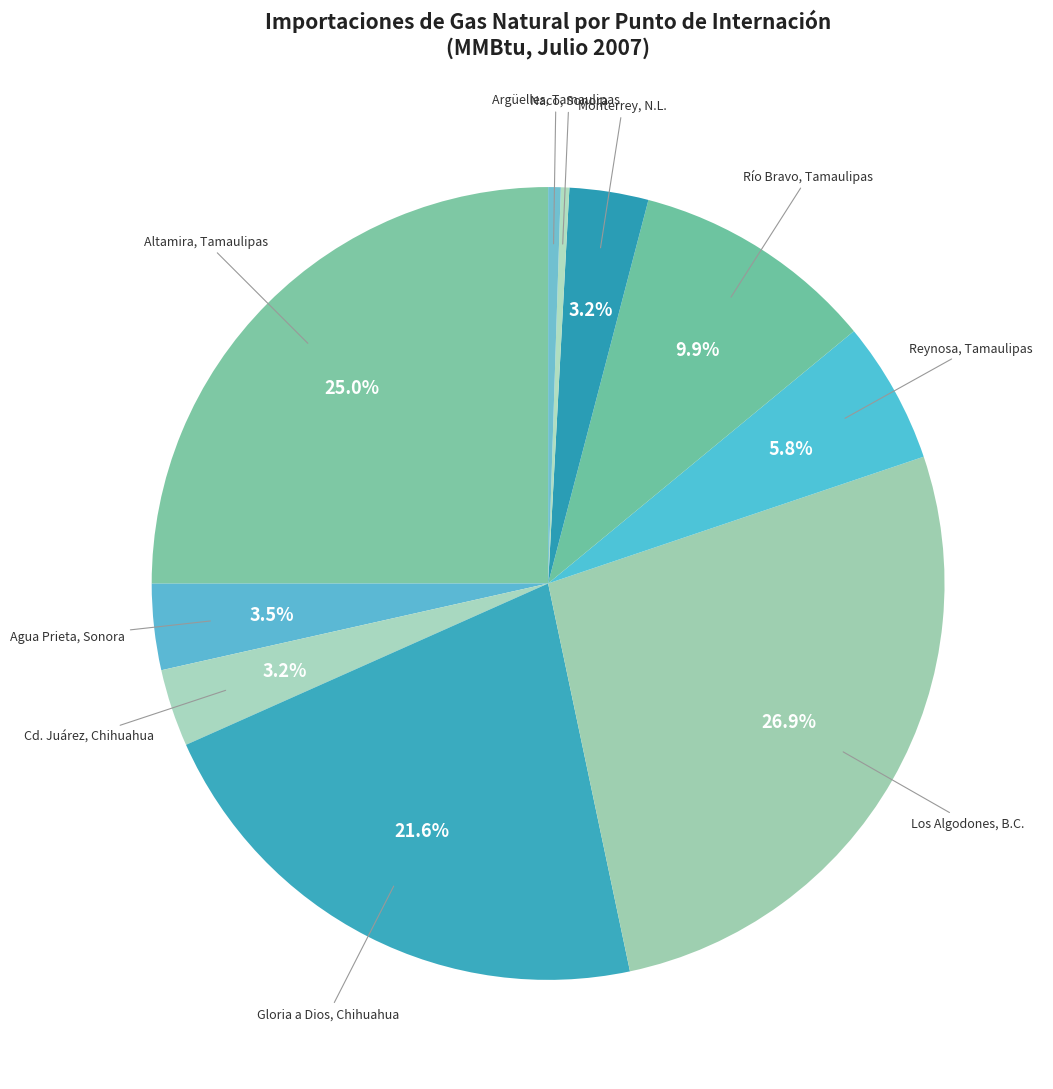

What is the largest slice in the pie chart?

Los Algodones, Baja California